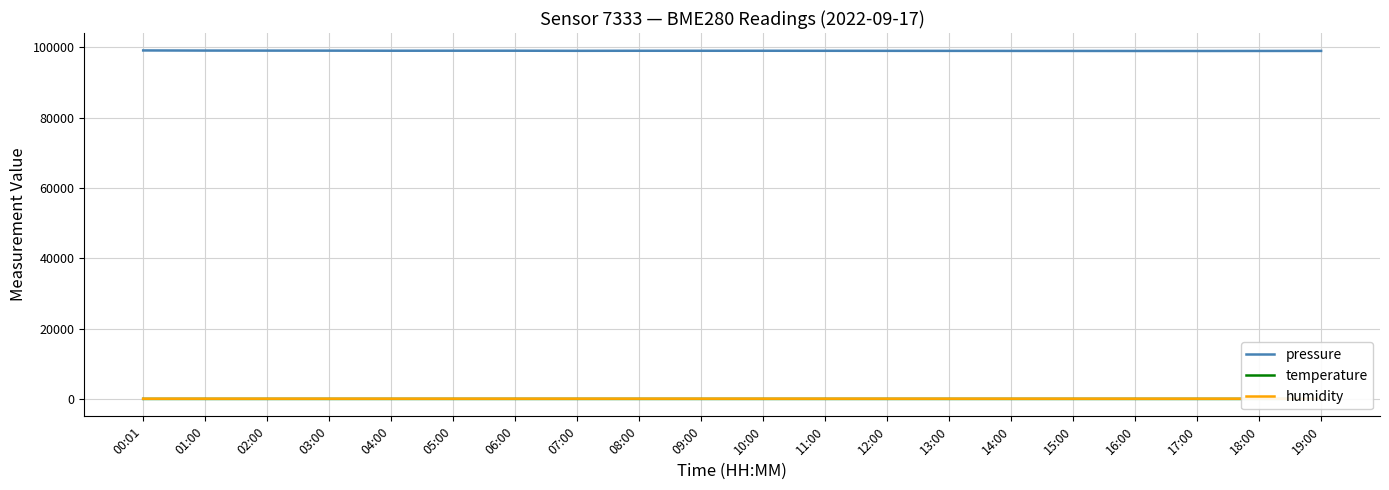

What is the difference between the maximum and minimum values in the pressure series?

154.1